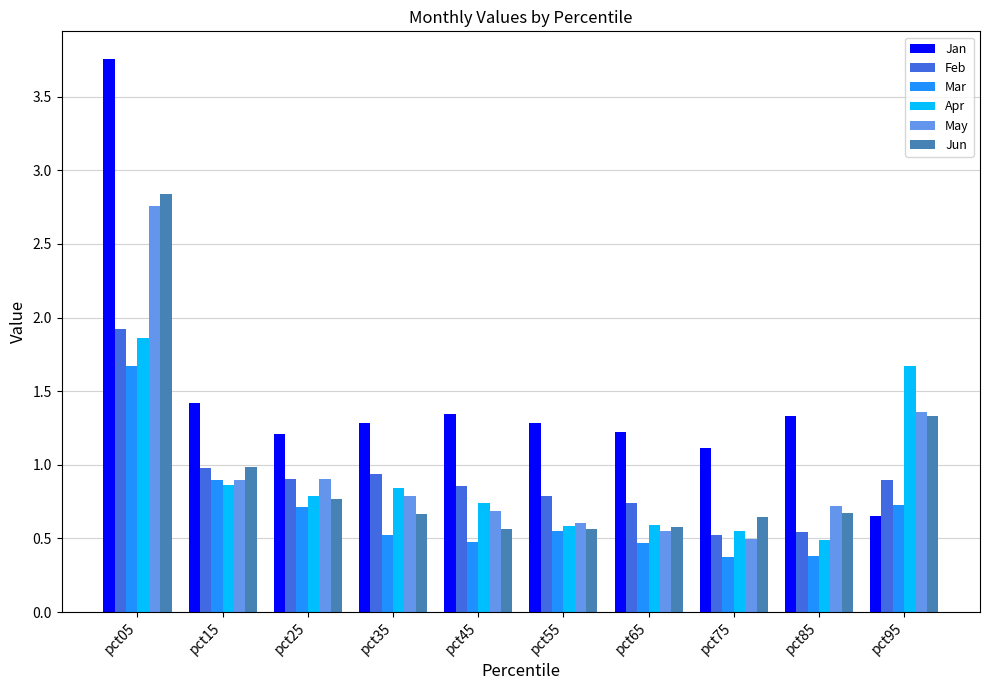

How many bars are there in each group?

6